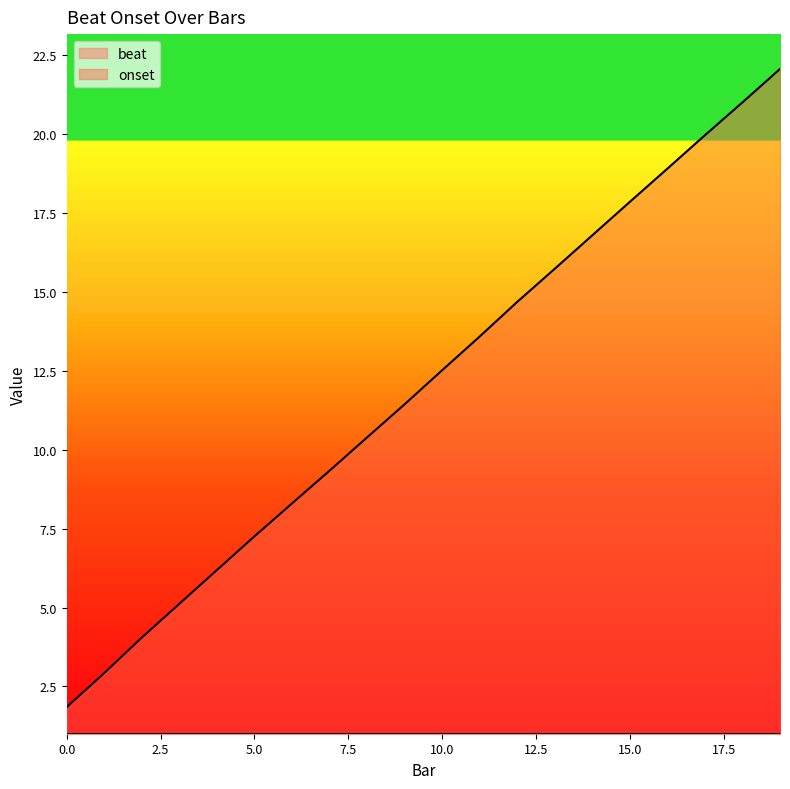

The chart shows a value of 0.9 at 2. True or false?

False